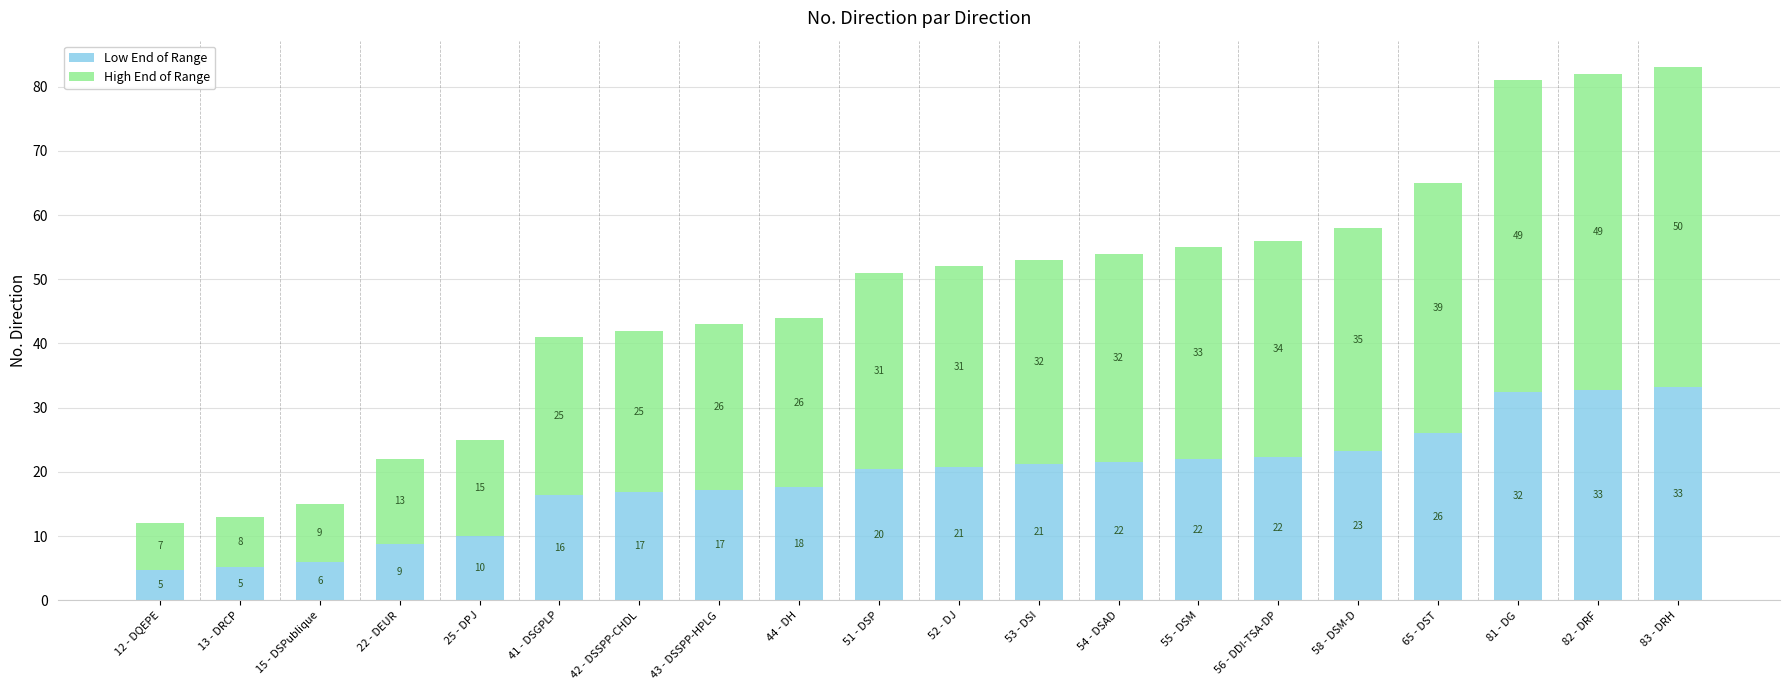

How many bars are there in total?

20